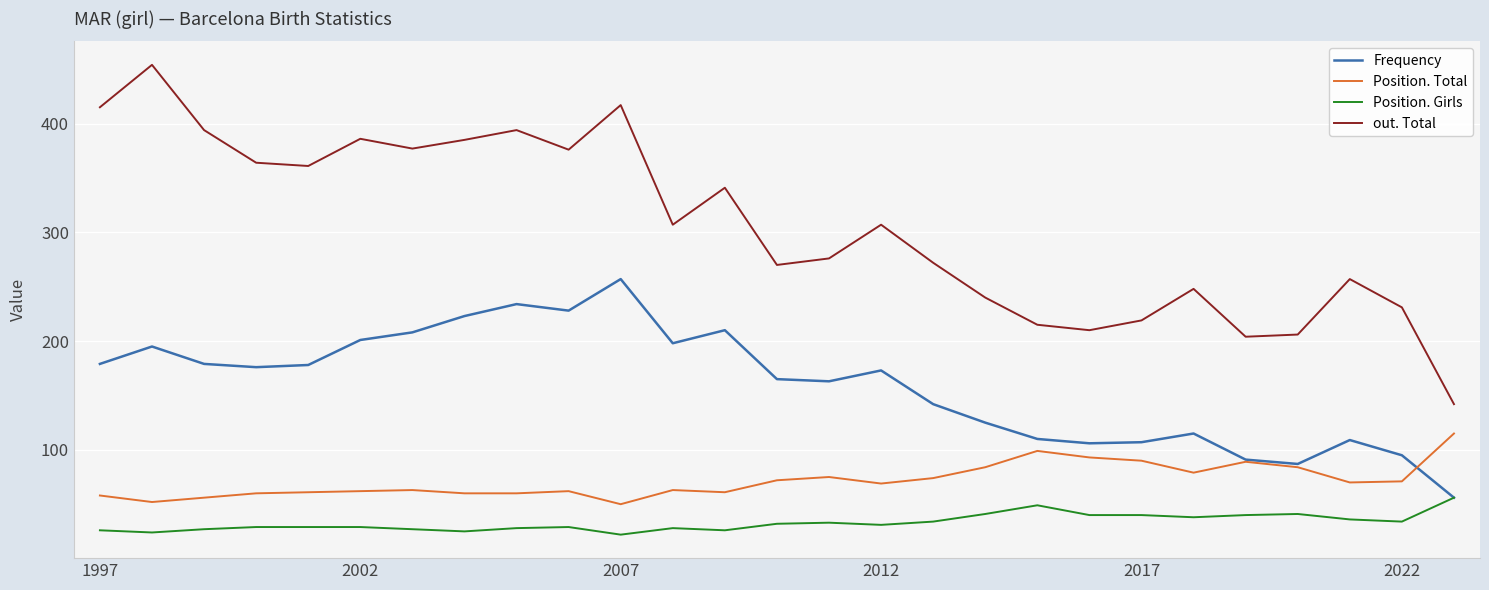

Which series has the widest spread of values?

out. Total